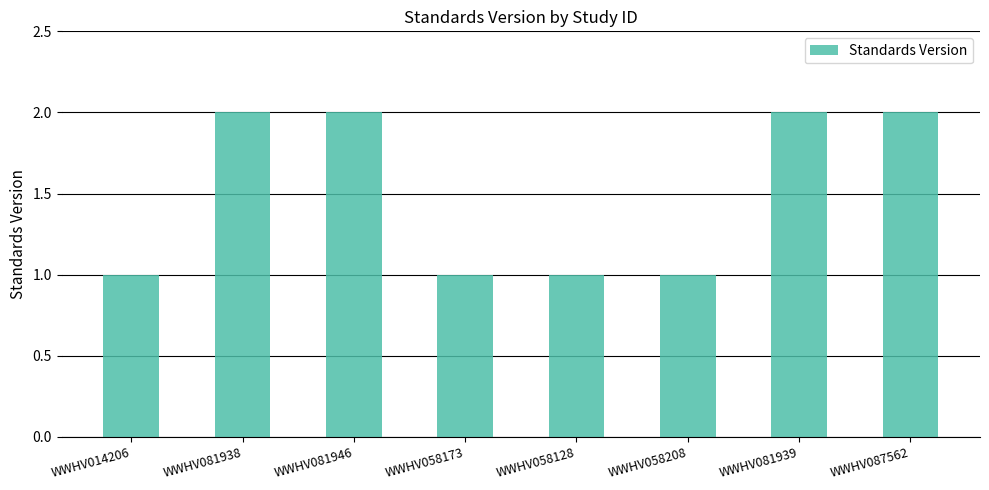

What is the average value?

2